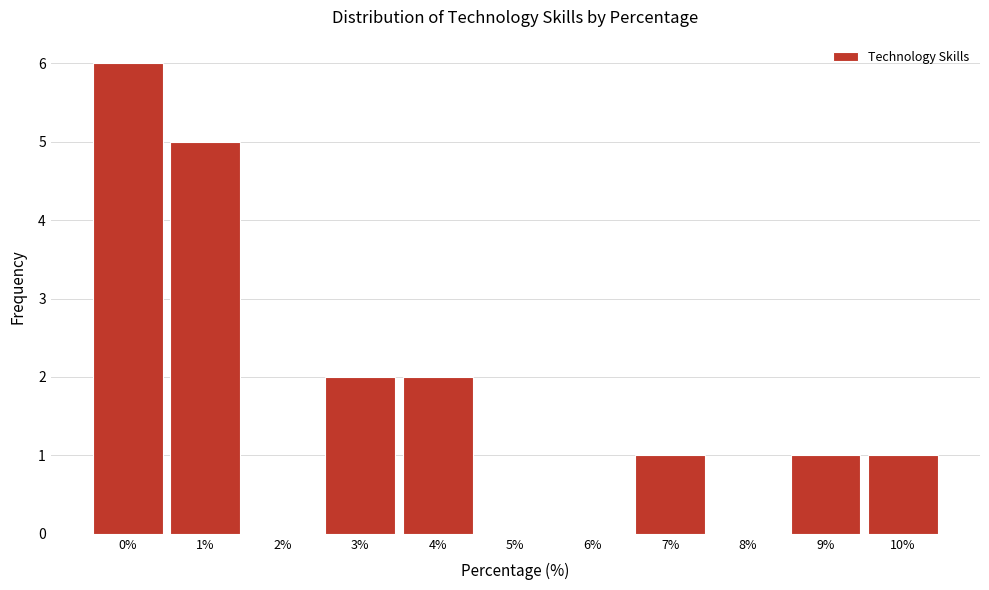

Reading left to right, list every bar in this chart as the range it spans on the x-axis followed by its height. The values are not printed on the chart, so give them approximately, as read against the axis.

-0.5 to 0.5: 6
0.5 to 1.5: 5
1.5 to 2.5: 0
2.5 to 3.5: 2
3.5 to 4.5: 2
4.5 to 5.5: 0
5.5 to 6.5: 0
6.5 to 7.5: 1
7.5 to 8.5: 0
8.5 to 9.5: 1
9.5 to 10.5: 1